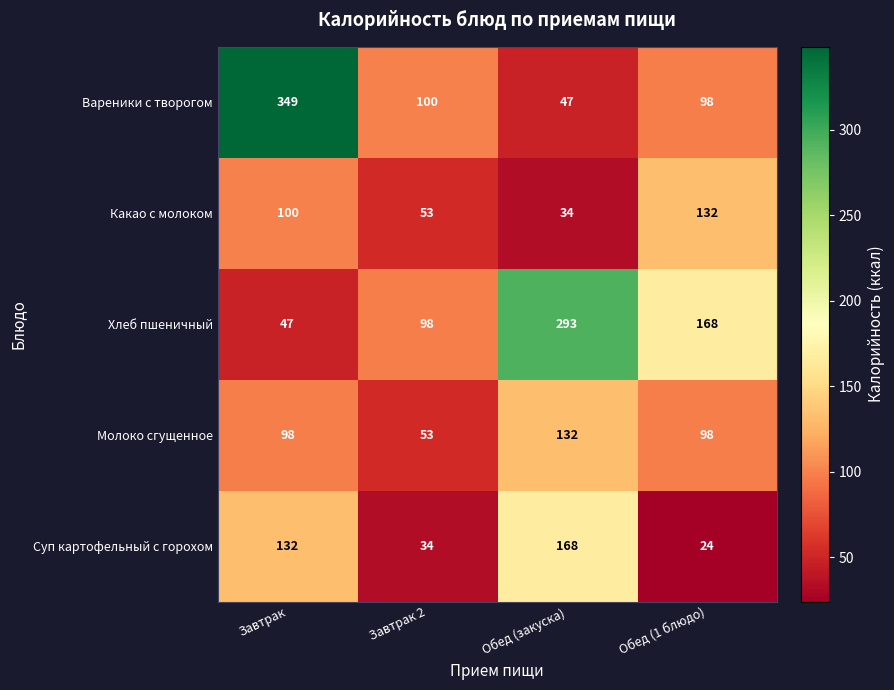

What is the sum of the Суп картофельный с горохом values at Завтрак and Завтрак 2?

166